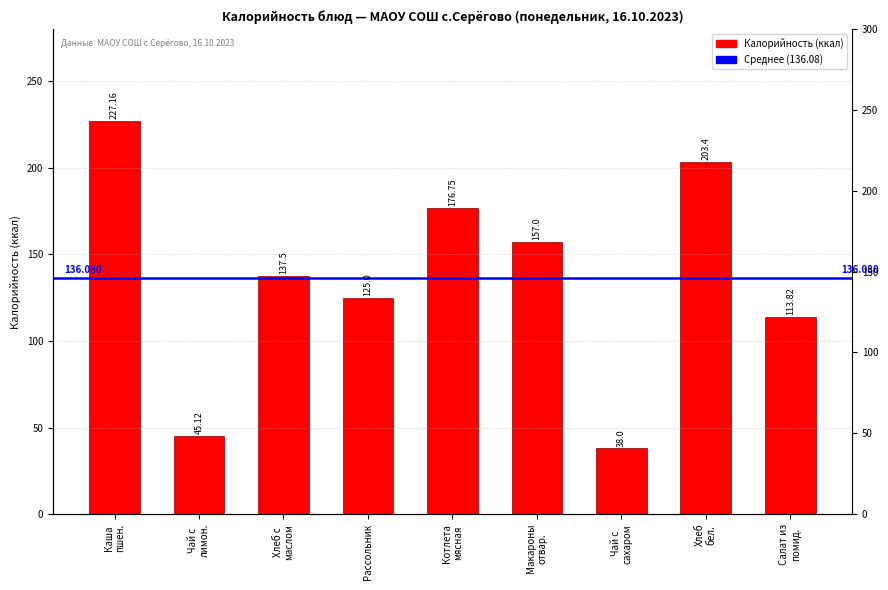

What is the minimum value shown in the chart?

38.0